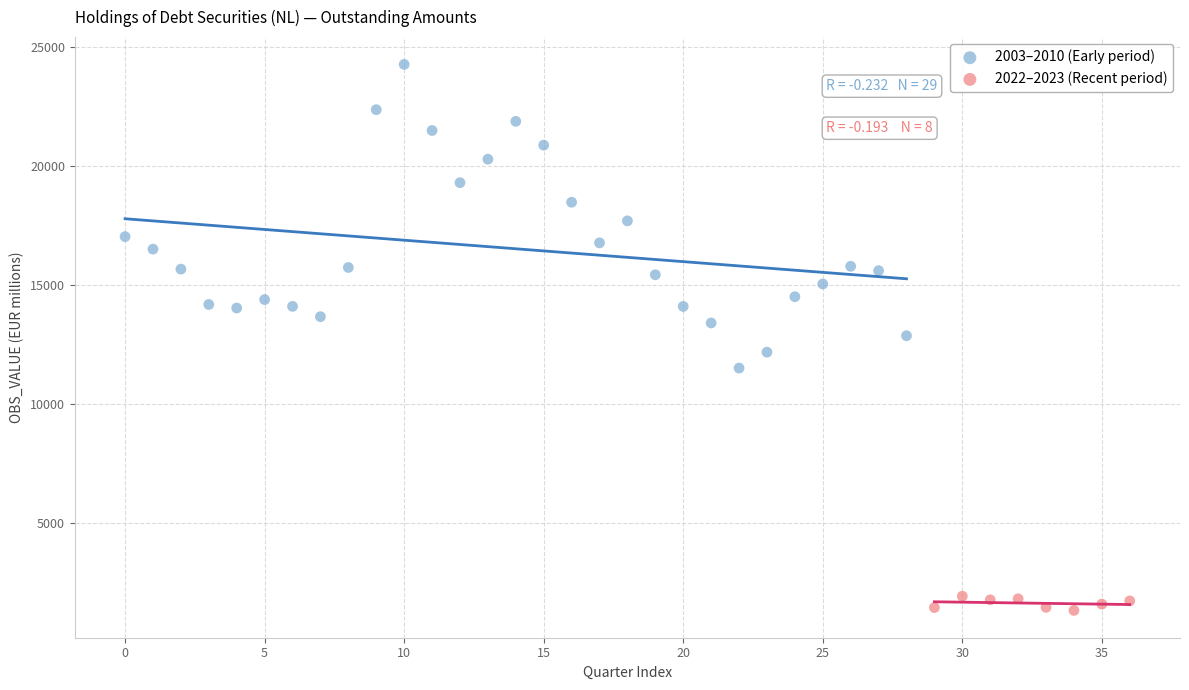

Which series reaches the maximum Y coordinate?

2003–2010 (Early period)